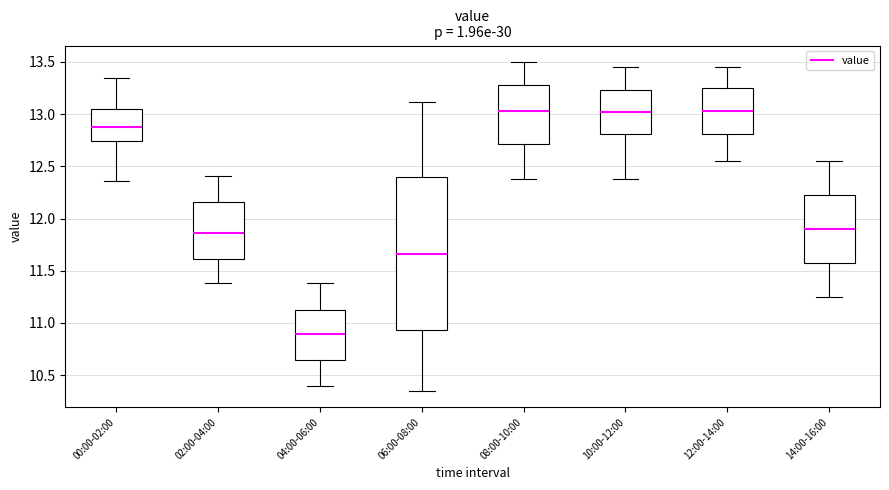

Reading left to right, read every box against the y-axis: the position of its median line, the range the box covers, and the ends of its whiskers. The values are not printed on the chart, so give them approximately, as read against the axis.

00:00-02:00: median 12.90, box 12.75 to 13.05, whiskers 12.35 to 13.35
02:00-04:00: median 11.85, box 11.60 to 12.15, whiskers 11.40 to 12.40
04:00-06:00: median 10.90, box 10.65 to 11.15, whiskers 10.40 to 11.40
06:00-08:00: median 11.65, box 10.95 to 12.40, whiskers 10.35 to 13.10
08:00-10:00: median 13.05, box 12.70 to 13.30, whiskers 12.40 to 13.50
10:00-12:00: median 13.00, box 12.80 to 13.25, whiskers 12.40 to 13.45
12:00-14:00: median 13.05, box 12.80 to 13.25, whiskers 12.55 to 13.45
14:00-16:00: median 11.90, box 11.55 to 12.25, whiskers 11.25 to 12.55